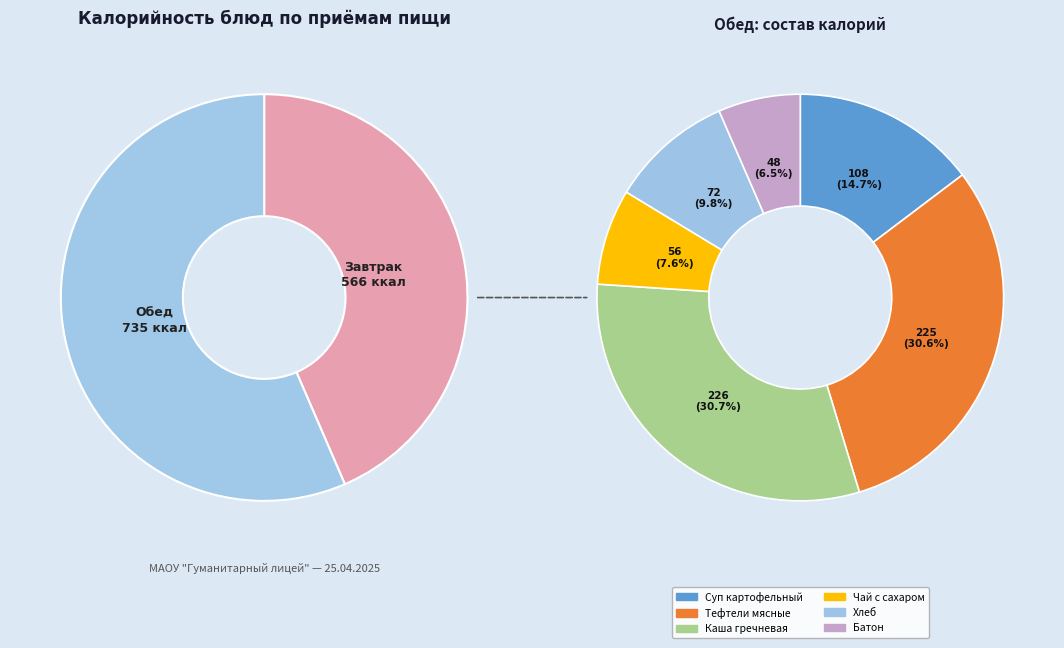

Is there any slice that represents more than half of the pie?

No